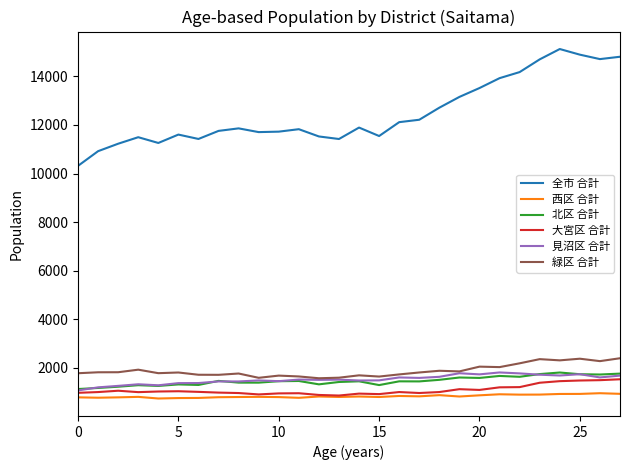

True or false: 西区 合計 and 緑区 合計 intersect in this chart.

False